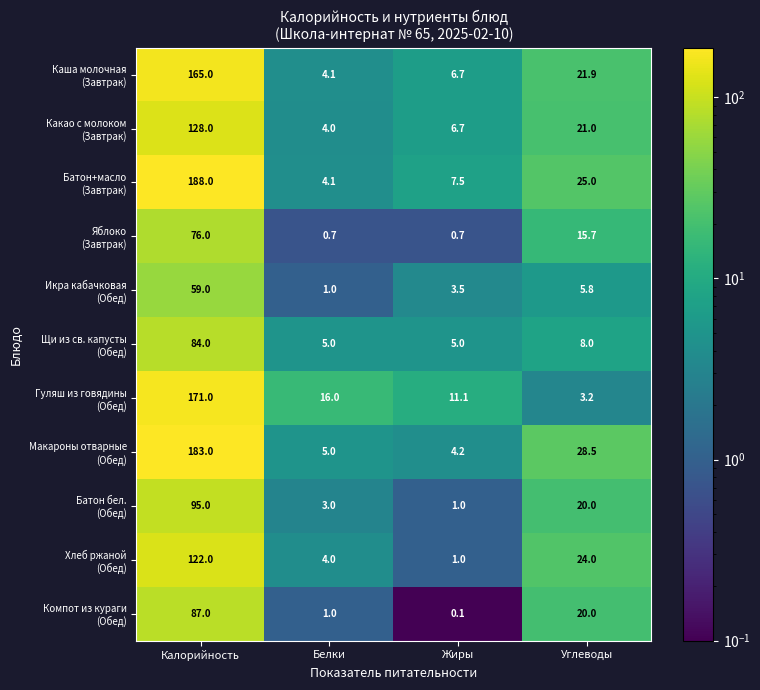

Which label corresponds to the smallest value in the chart?

Жиры